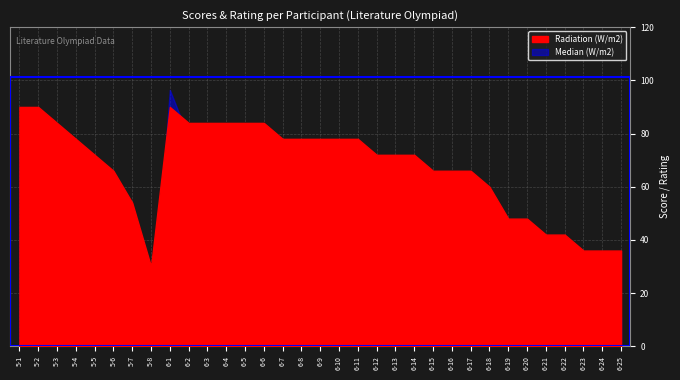

How many data points does each series have?

33